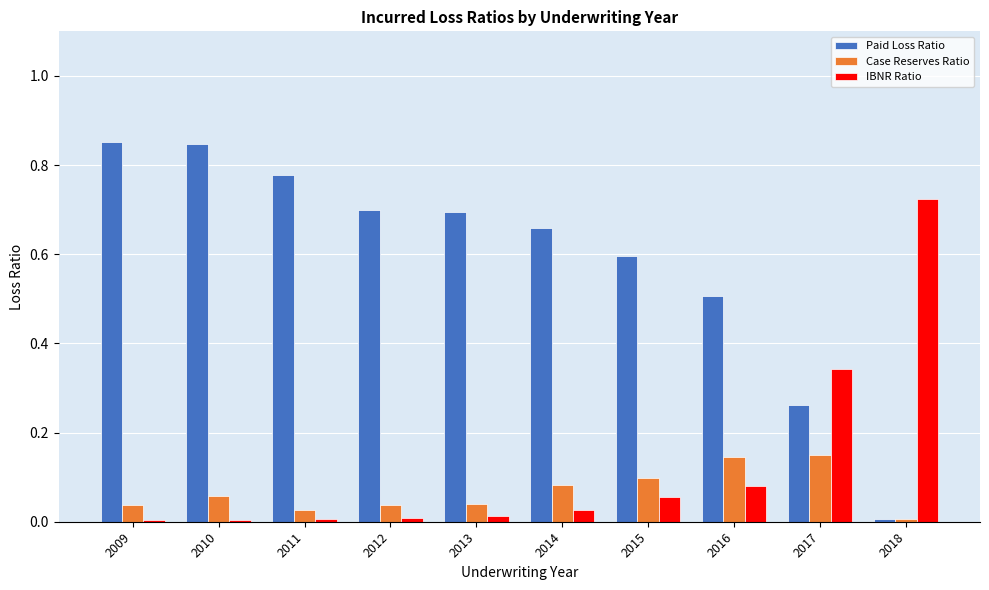

What are all the series names shown in the legend?

Paid Loss Ratio, Case Reserves Ratio, IBNR Ratio